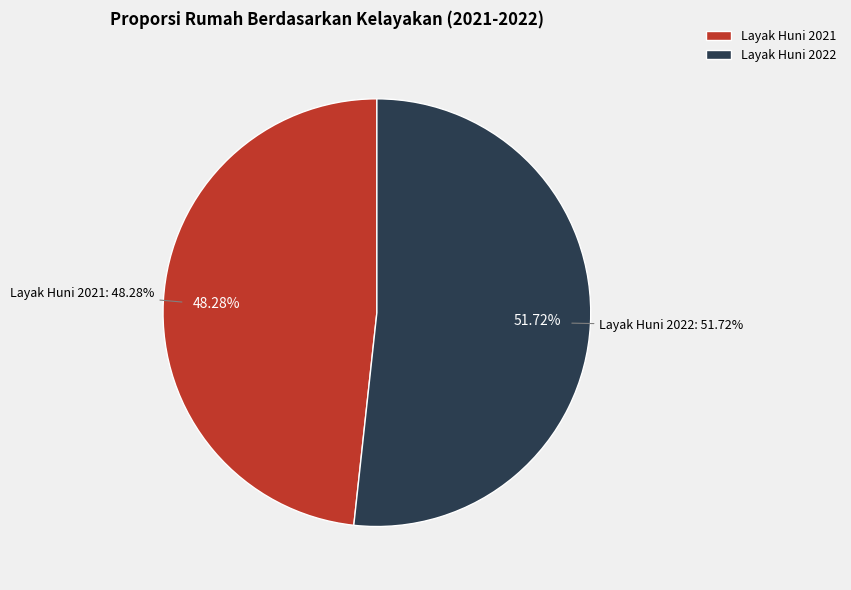

Which slice is the largest?

Jumlah Rumah Layak Huni (2022)